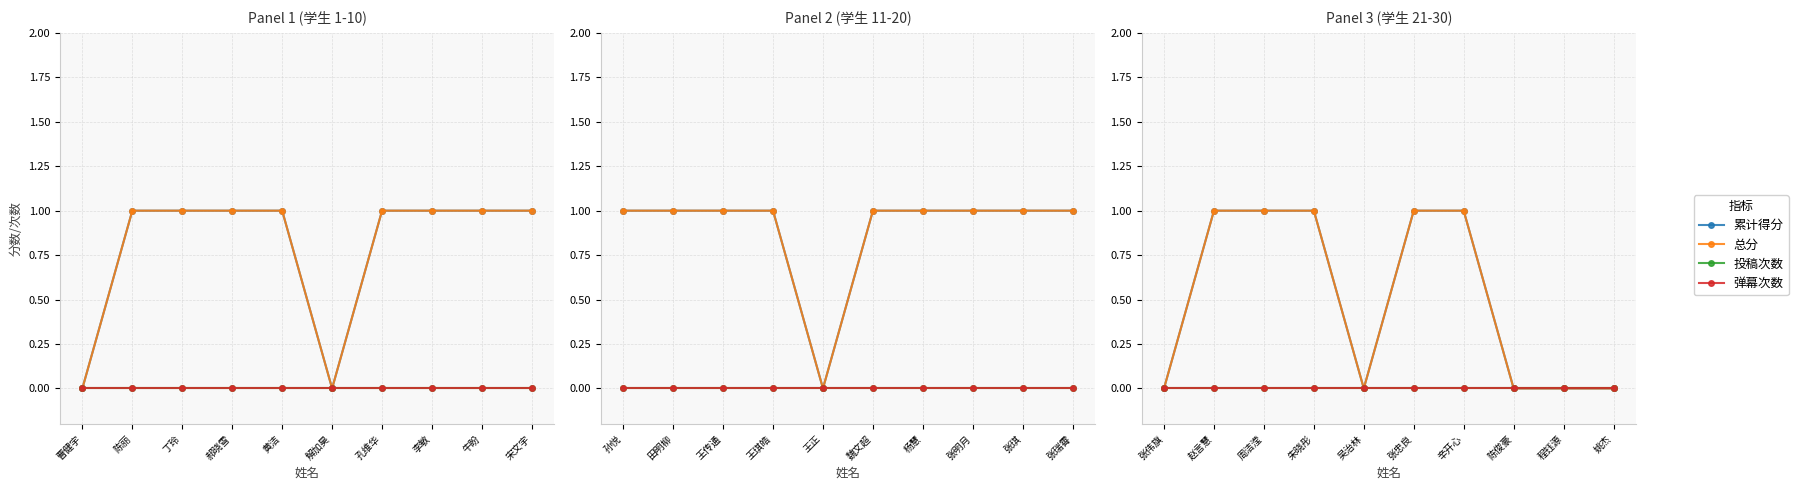

What is the sum of all 累计得分 values?

5